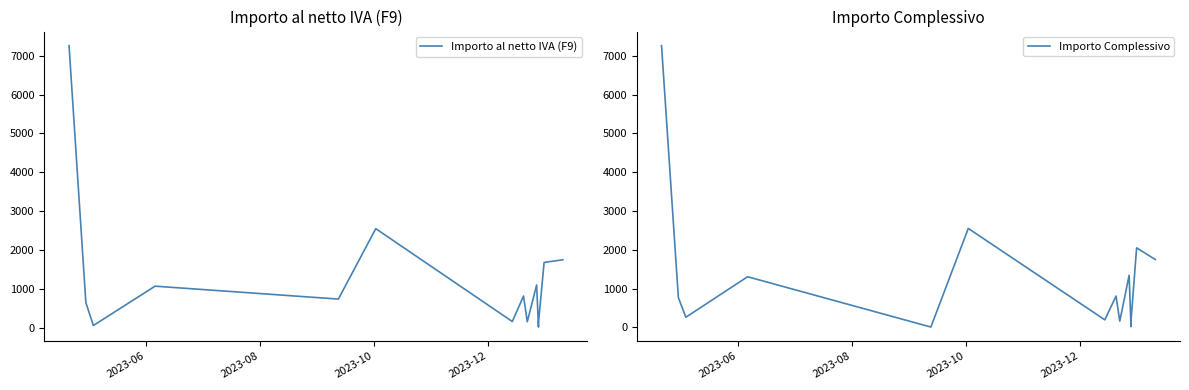

How many lines are shown in the chart?

2